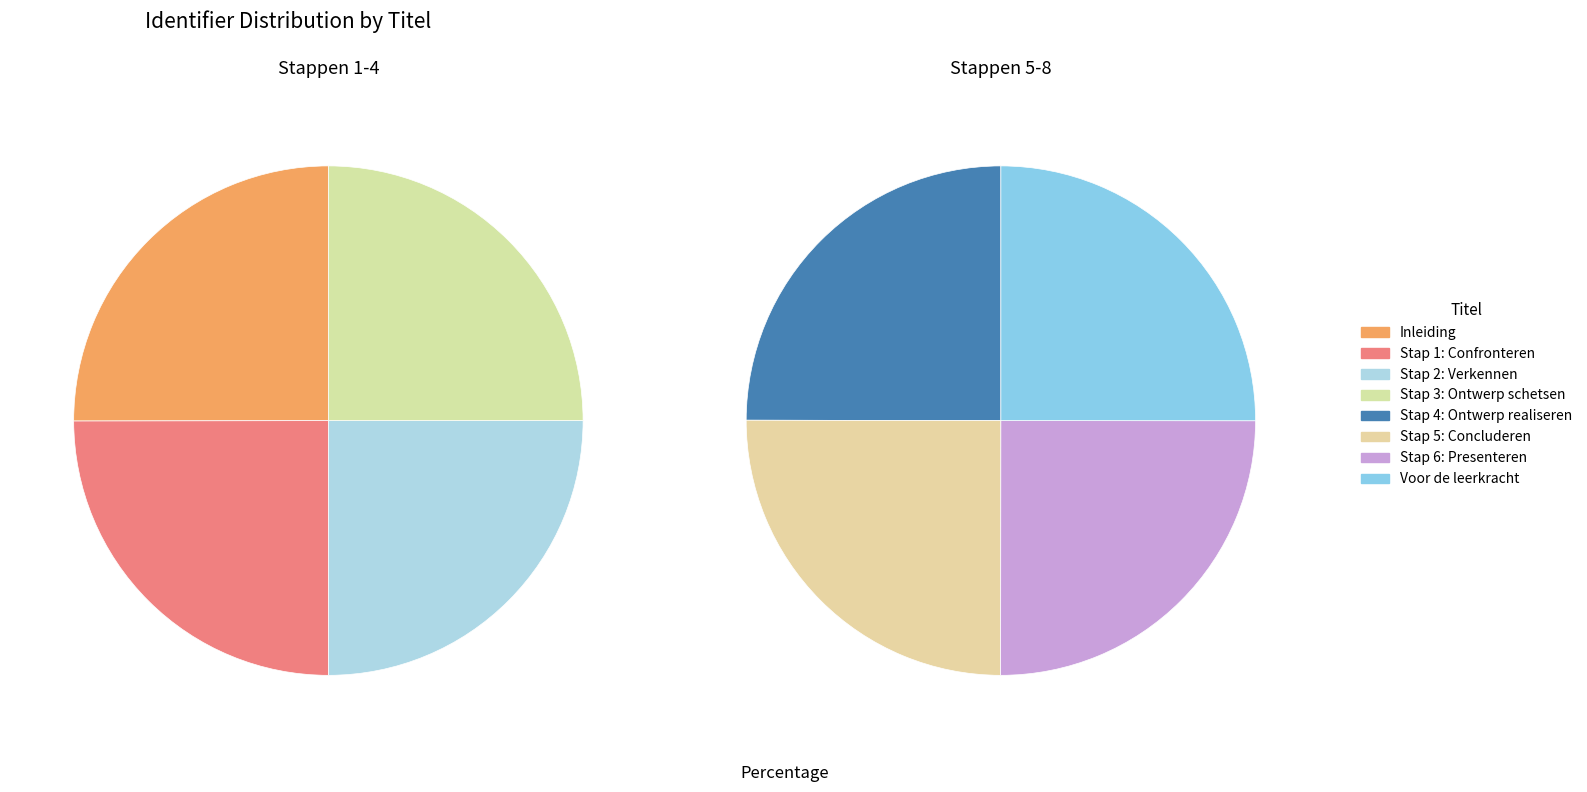

True or false: Stap 5: Concluderen accounts for 13% of the total.

True